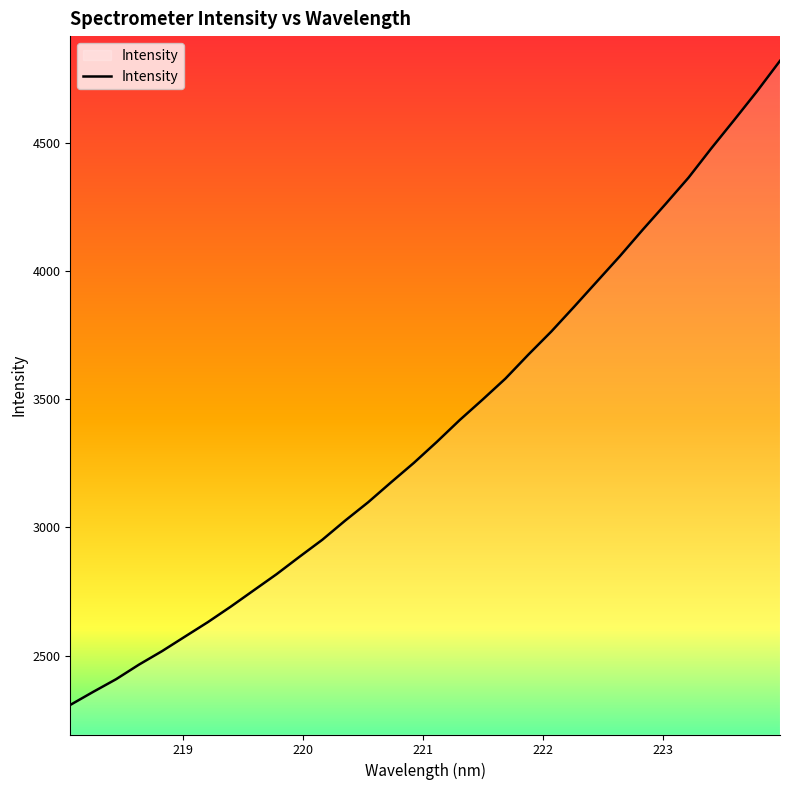

What is the maximum value shown in the chart?

4820.1